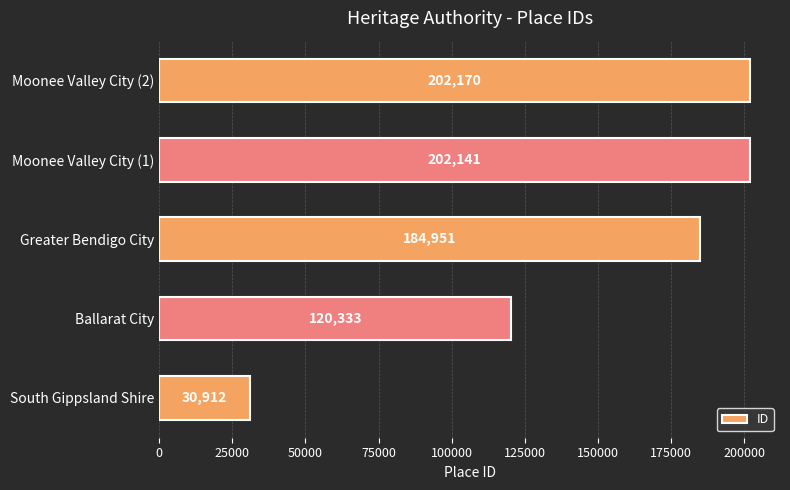

True or false: the data shows 30912 at South Gippsland Shire.

True